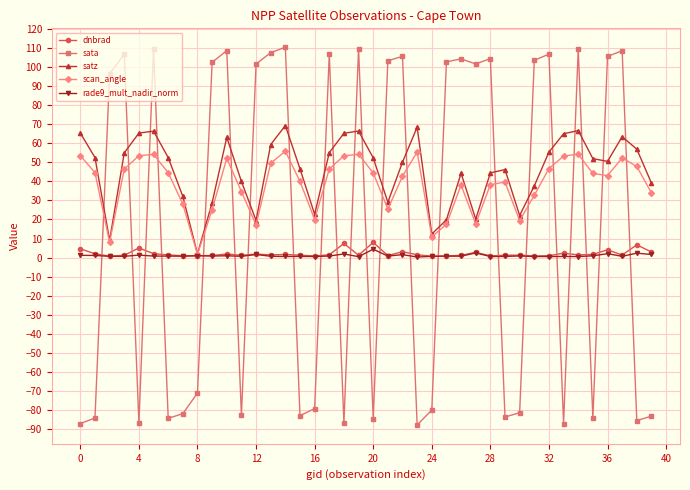

How many negative values does the sata series have?

19